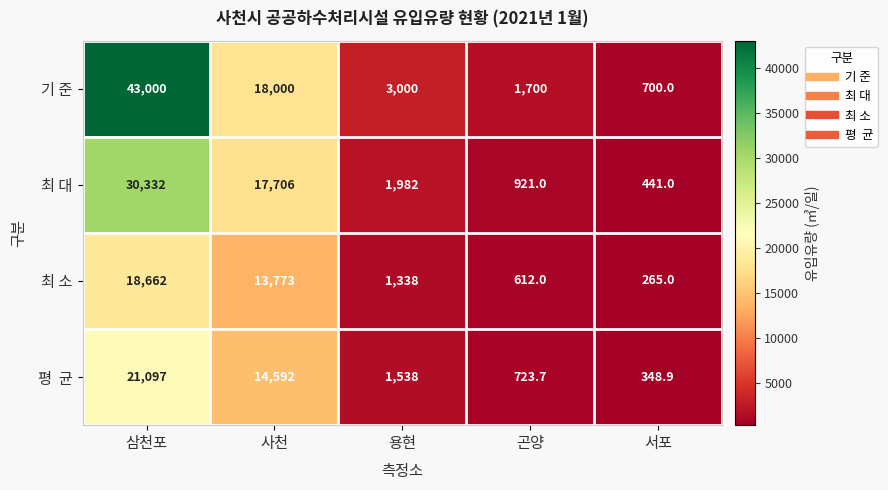

What is the maximum value for 최 소?

18662.0